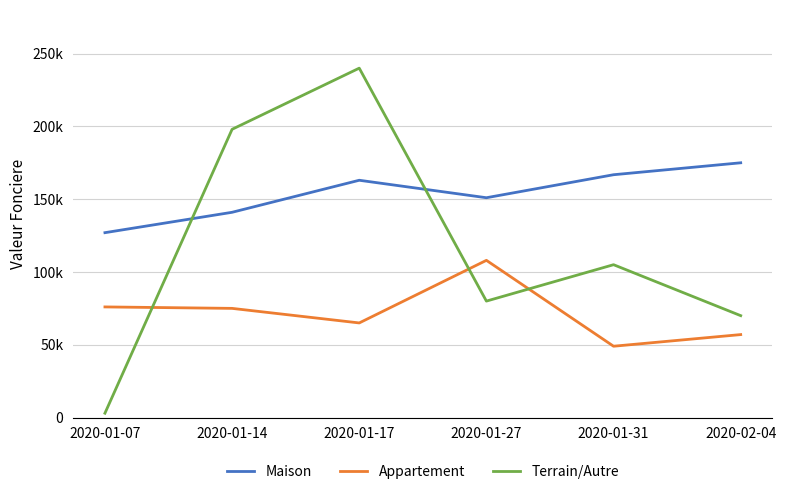

Does the chart display data point markers on the line(s)?

No